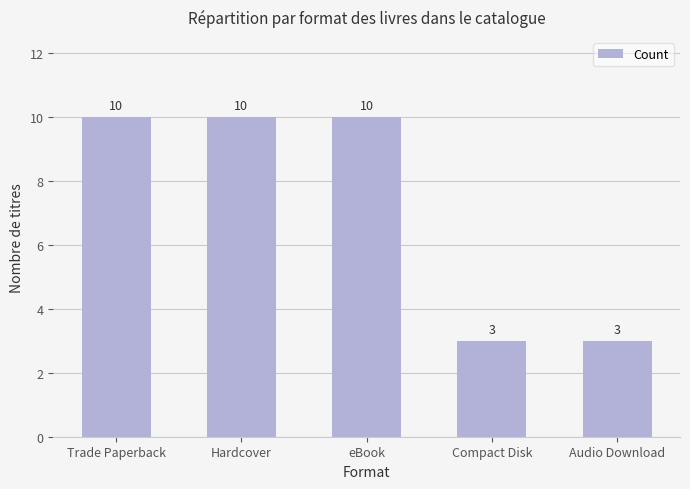

What is the approximate value at Compact Disk?

3